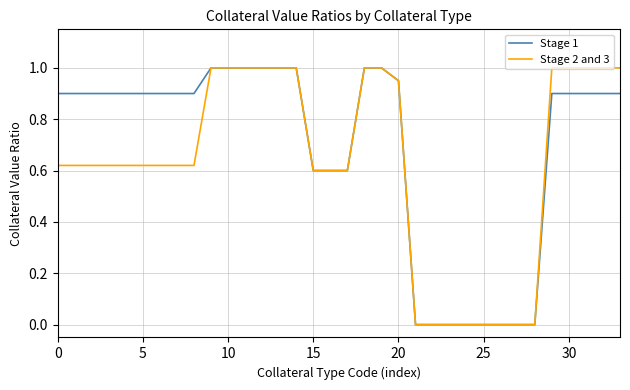

List the series in order of their overall mean, lowest first.

Stage 2 and 3, Stage 1